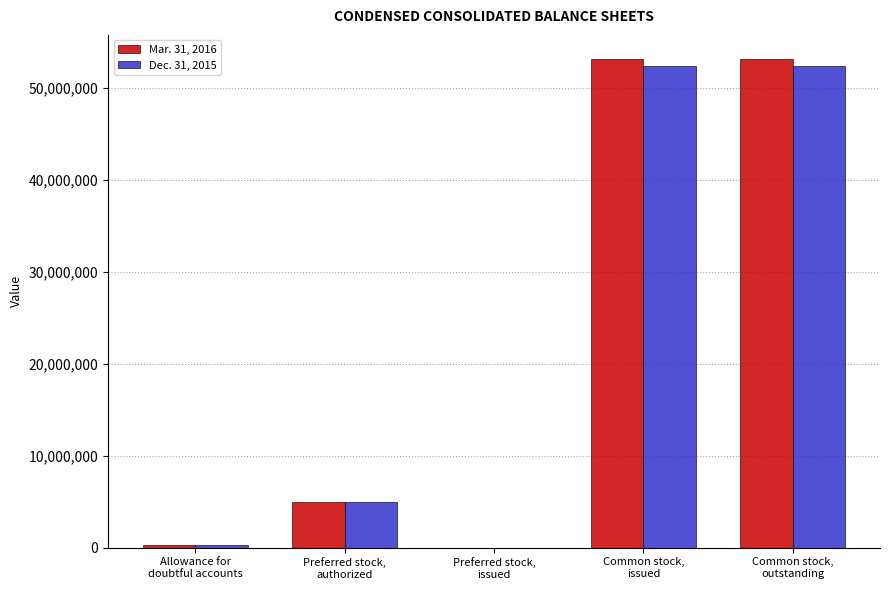

What is the sum of all Dec. 31, 2015 values?

109996658